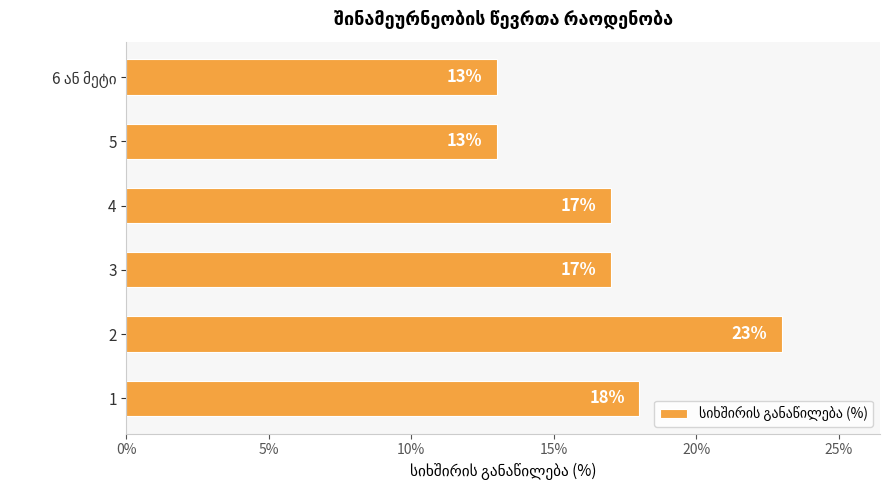

Are the bars grouped side by side (vs. stacked)?

No